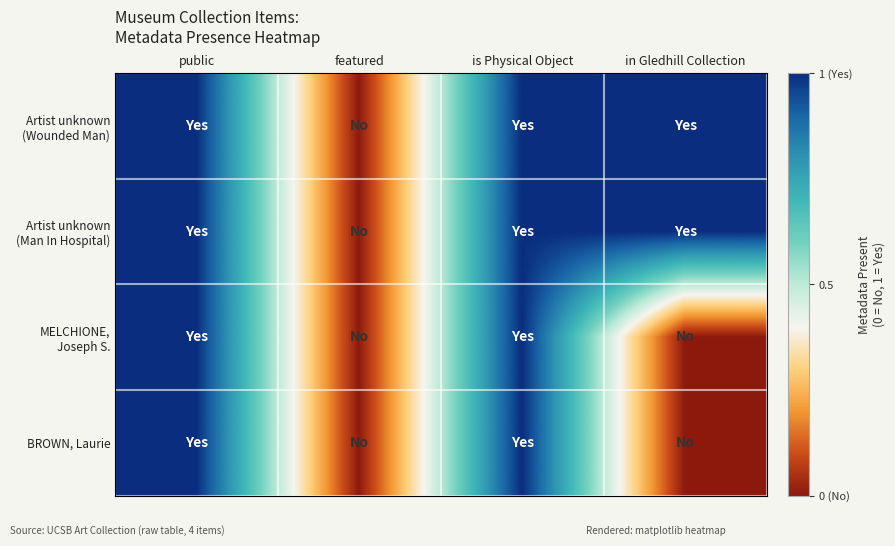

Count the number of data series in this chart.

4